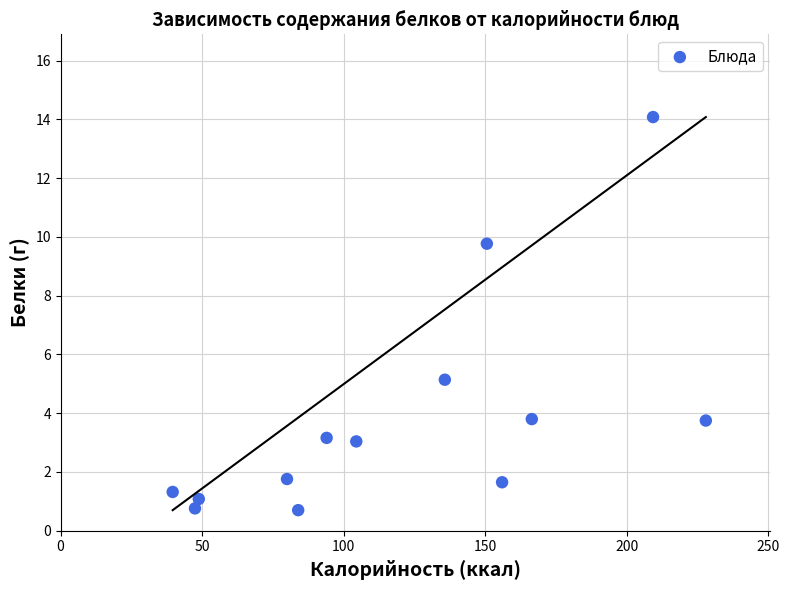

What is the range of Y values (max minus min)?

13.4